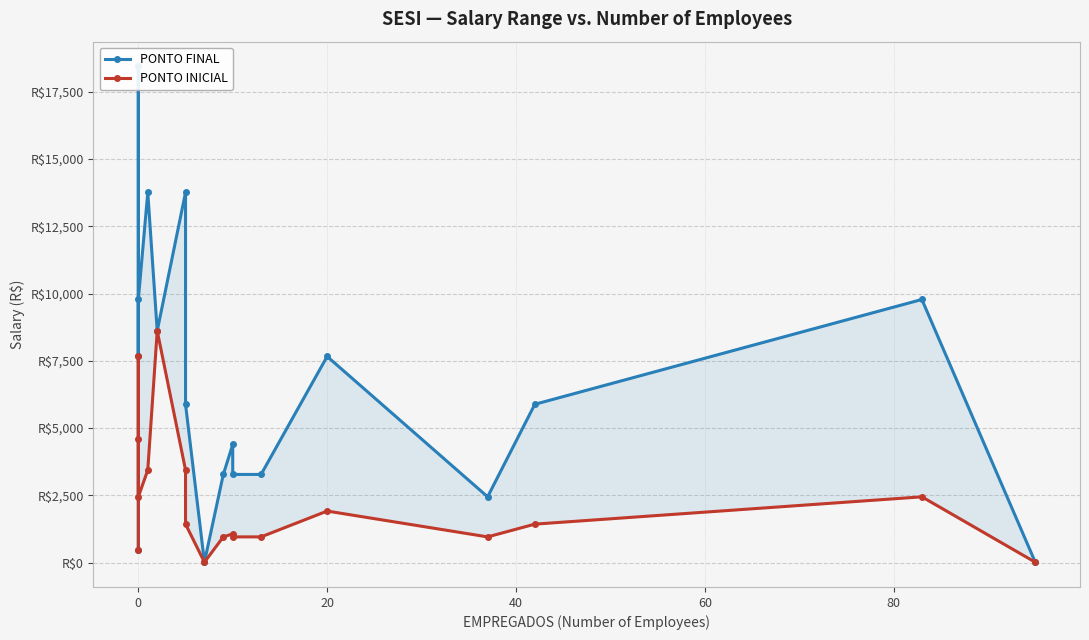

Between 0 and 80, which series saw the biggest shift?

PONTO FINAL